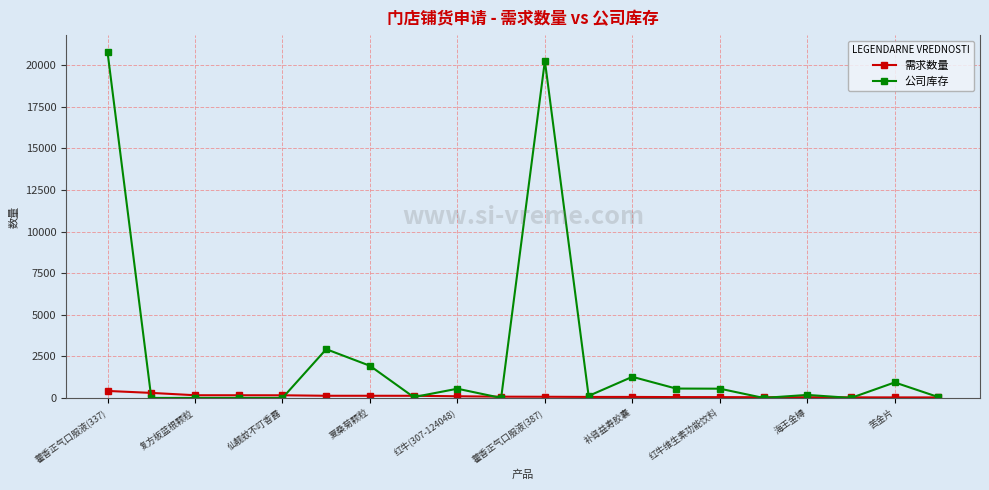

Which series has the largest total across all categories?

公司库存